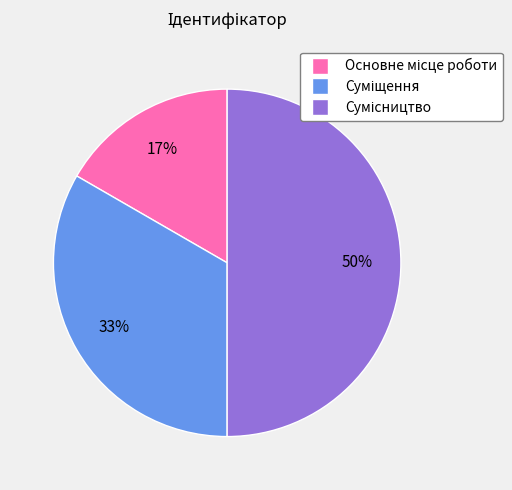

Is it true that Сумісництво is 36% of the pie?

False